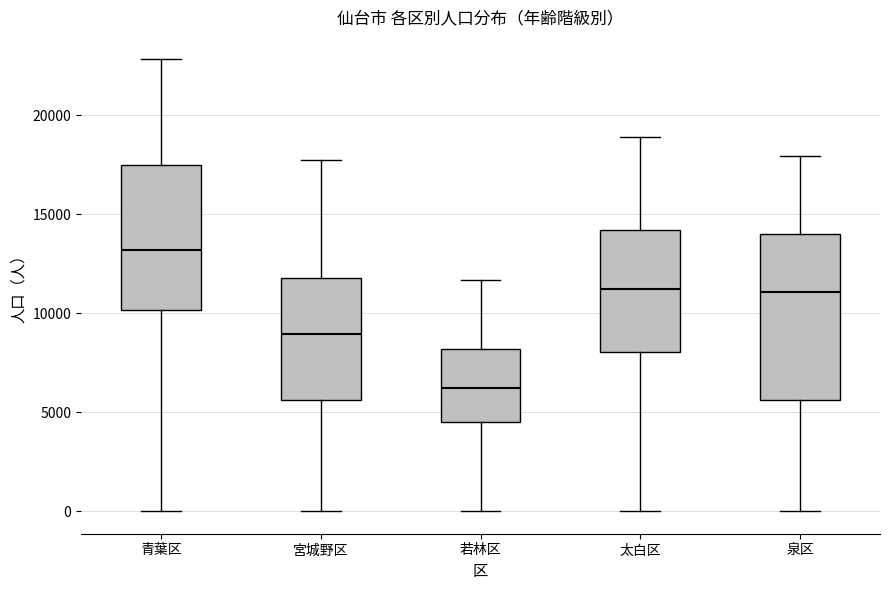

Reading left to right, read every box against the y-axis: the position of its median line, the range the box covers, and the ends of its whiskers. The values are not printed on the chart, so give them approximately, as read against the axis.

青葉区: median 13000, box 10000 to 17500, whiskers 0 to 23000
宮城野区: median 9000, box 5500 to 12000, whiskers 0 to 18000
若林区: median 6000, box 4500 to 8000, whiskers 0 to 11500
太白区: median 11000, box 8000 to 14000, whiskers 0 to 19000
泉区: median 11000, box 5500 to 14000, whiskers 0 to 18000